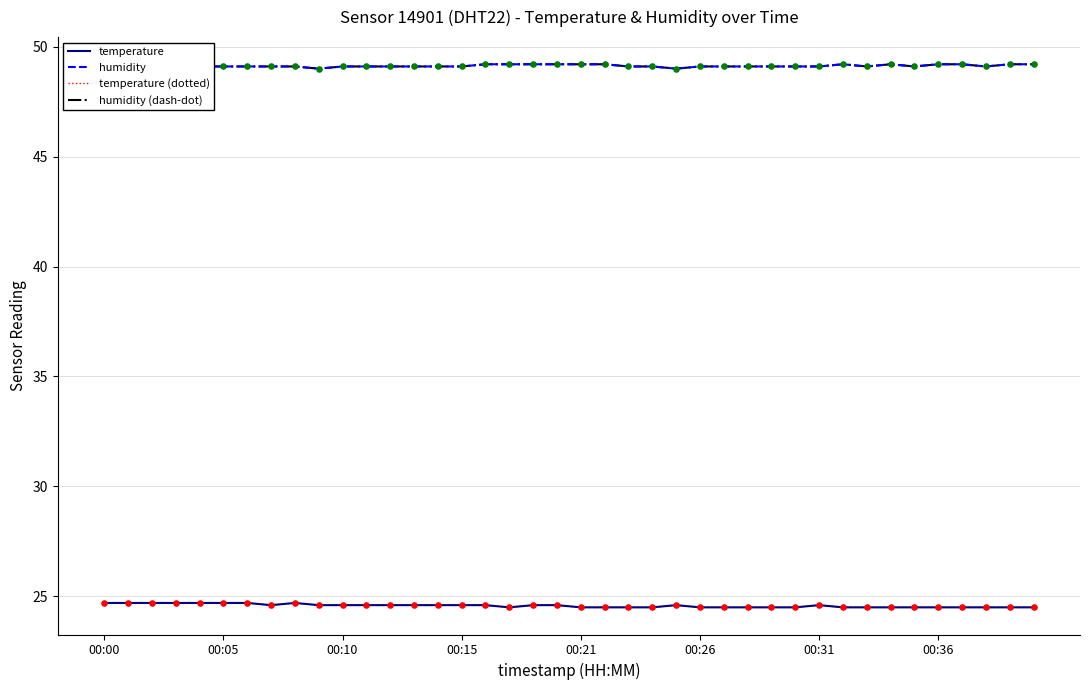

Which series has the largest total across all categories?

humidity